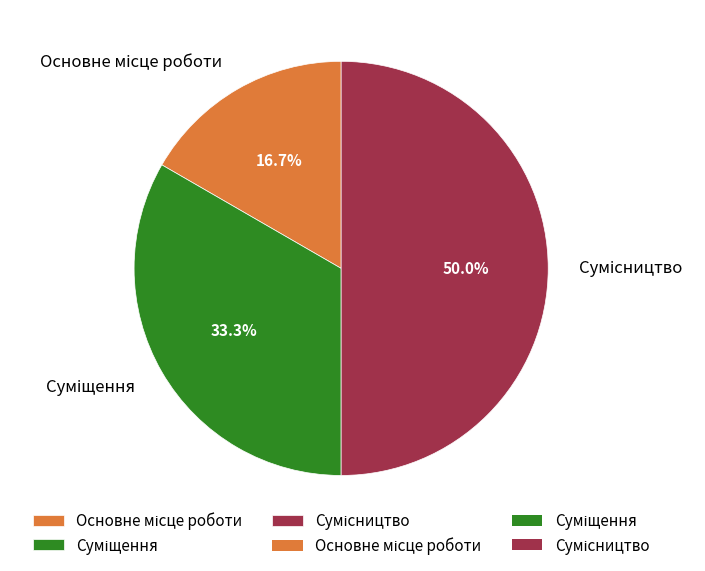

What percentage is the Суміщення slice, to the nearest percent?

33%